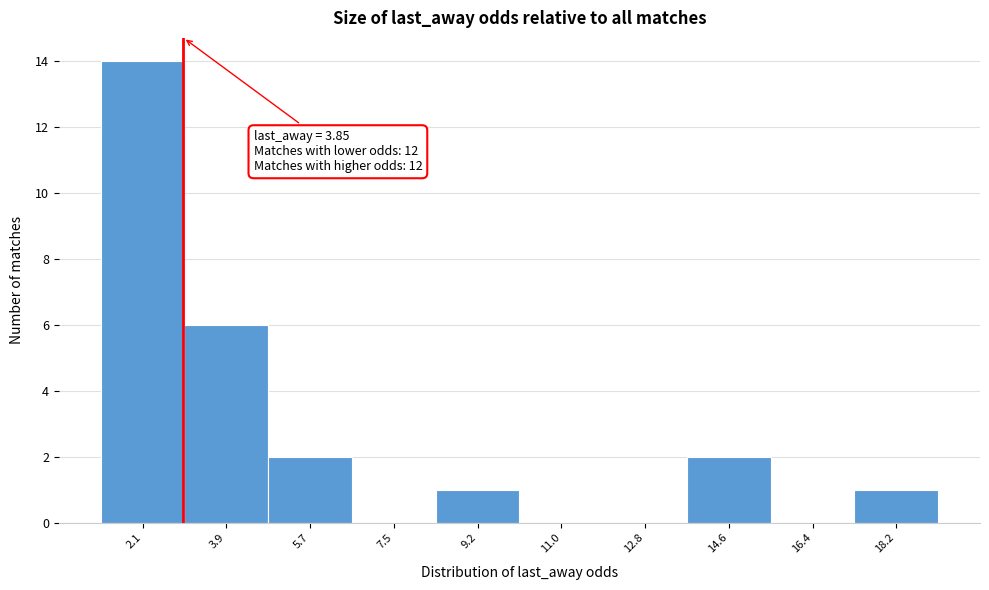

Reading left to right, extract all data points from this chart.

2.1=14	3.9=6	5.7=2	7.5=0	9.2=1	11.0=0	12.8=0	14.6=2	16.4=0	18.2=1